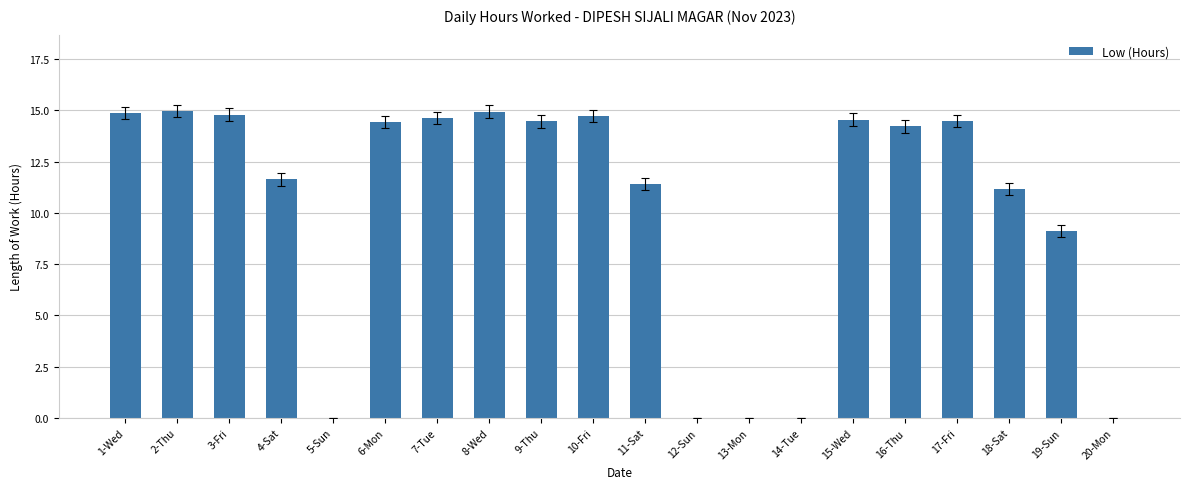

True or false: the data shows 21.2 at 1-Wed.

False